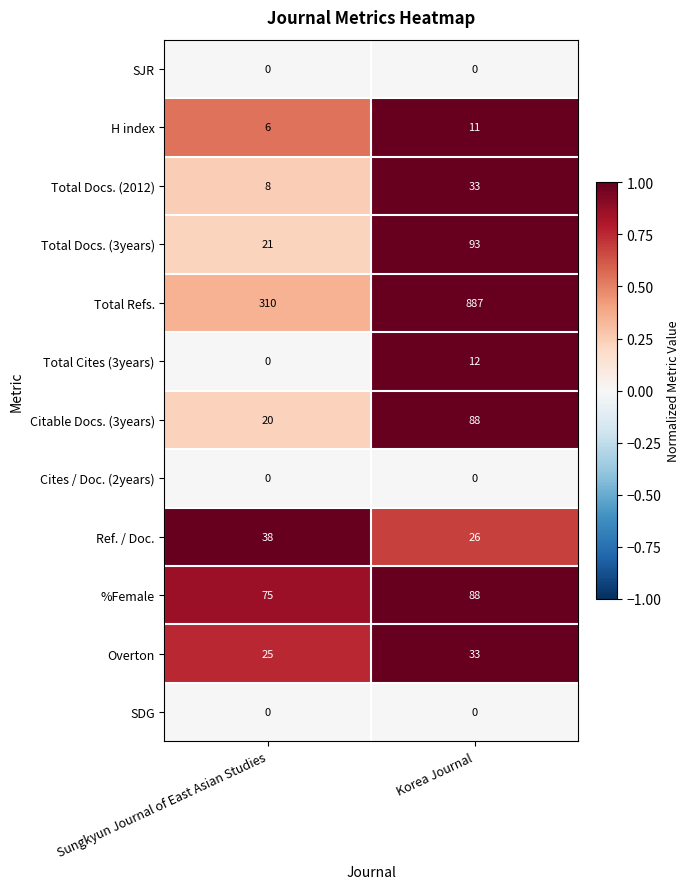

At which label does Total Refs. reach its peak?

Korea Journal